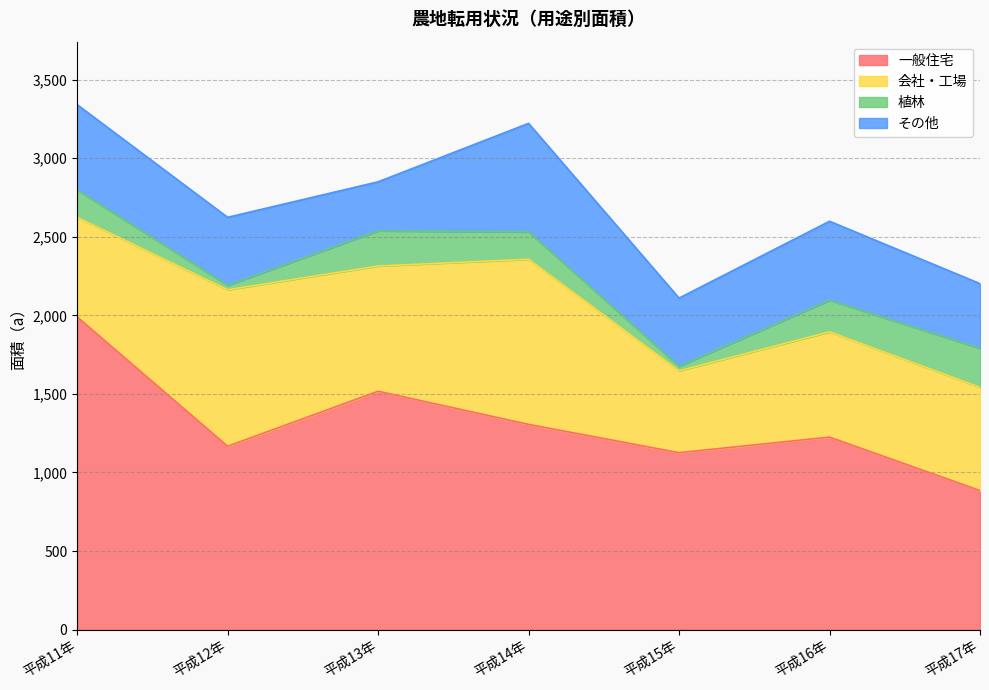

How many lines are shown in the chart?

4